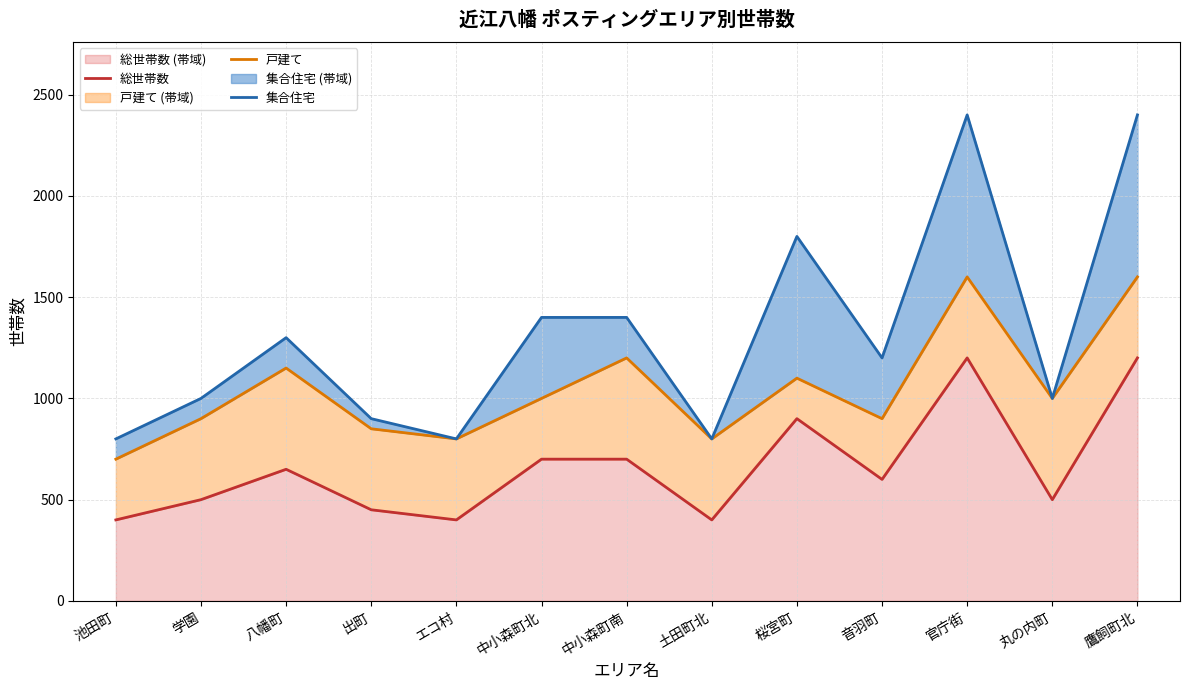

Which series has the widest spread of values?

集合住宅